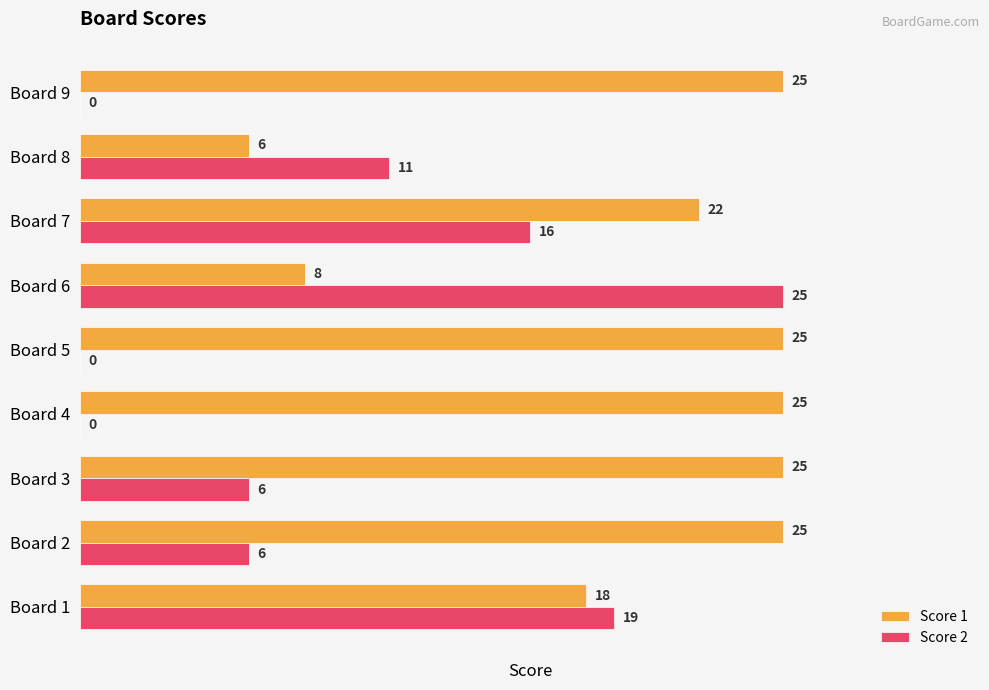

At which category is the sum across all series the highest?

Board 7